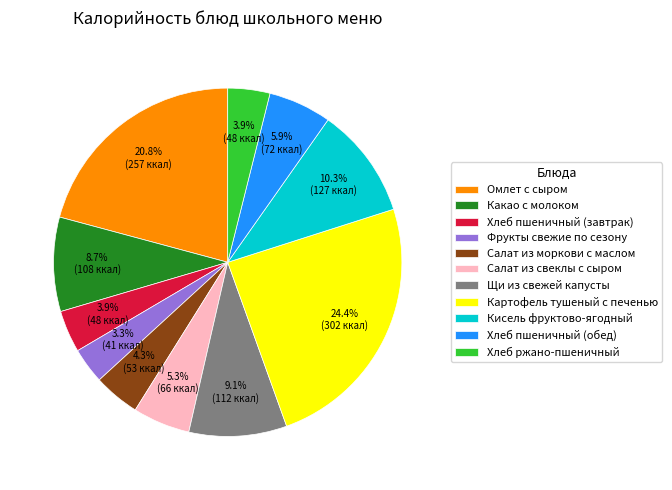

To the nearest percent, what is the combined percentage of Щи из свежей капусты and Хлеб пшеничный (завтрак)?

13%